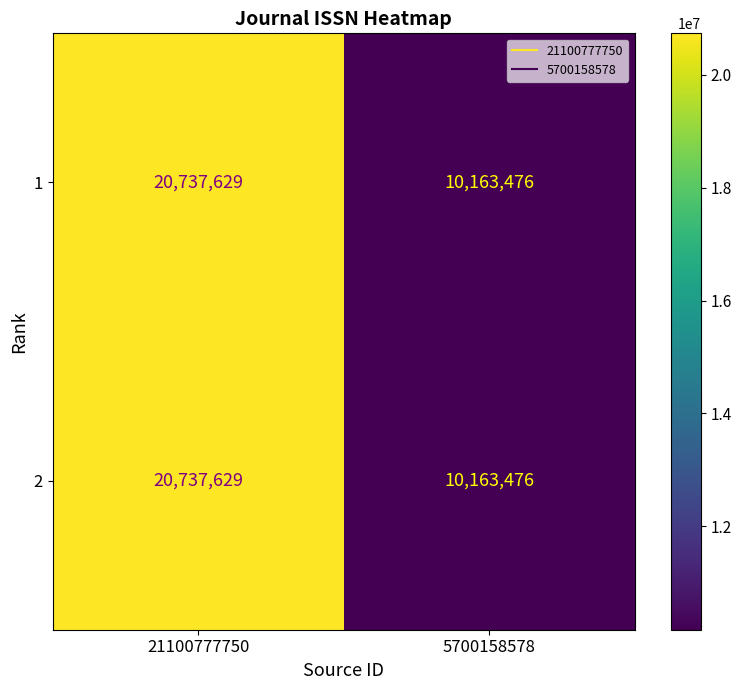

Is it true that 2 equals 11829041 at 21100777750?

False